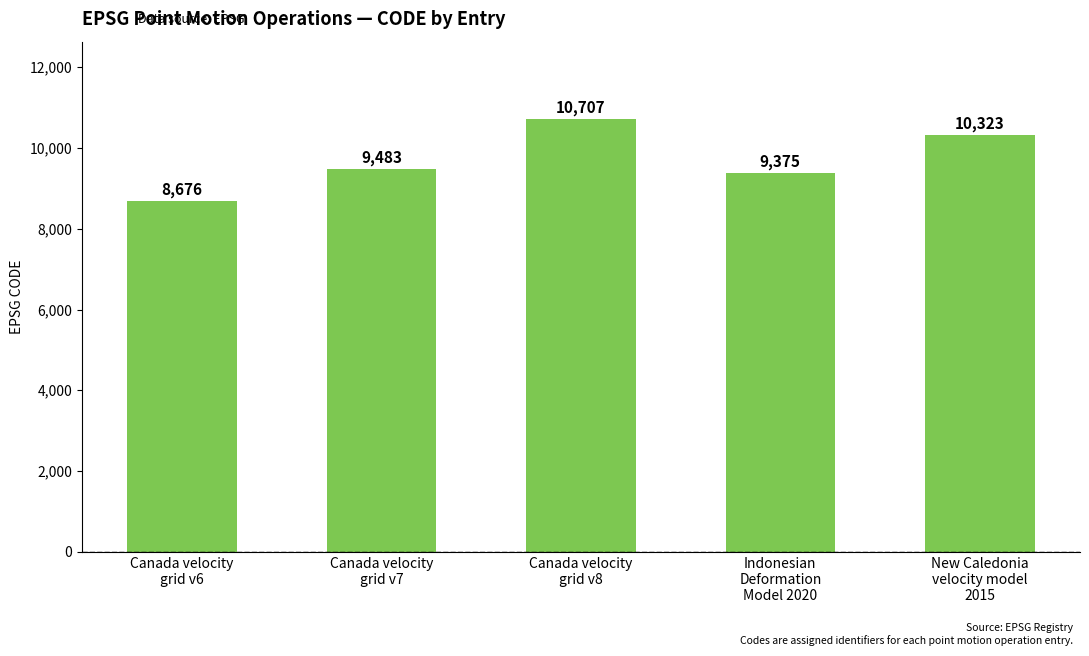

What is the minimum value shown in the chart?

8676